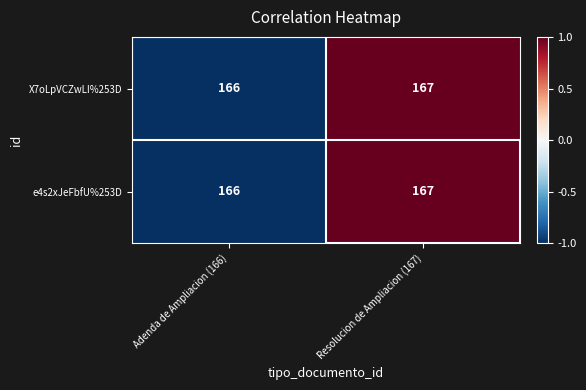

At which label is X7oLpVCZwLI%253D closest to 166?

Adenda de Ampliacion (166)